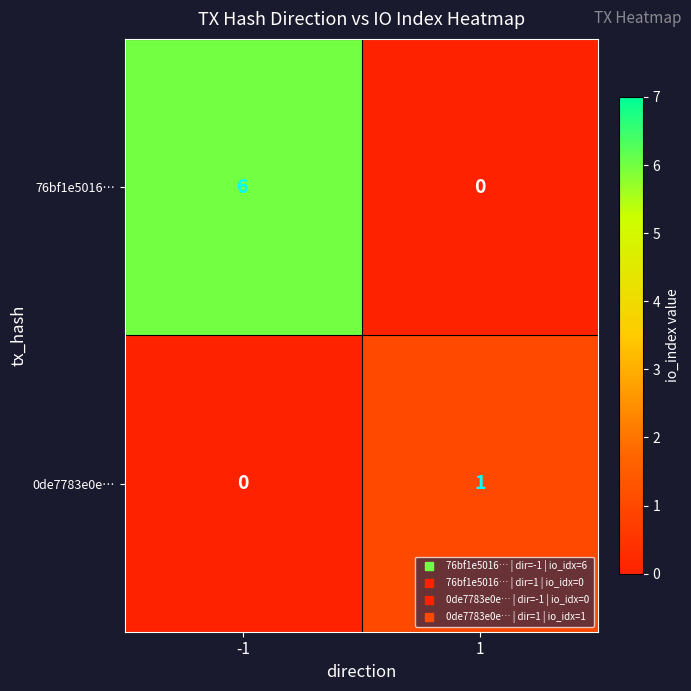

How many data points does each series have?

2